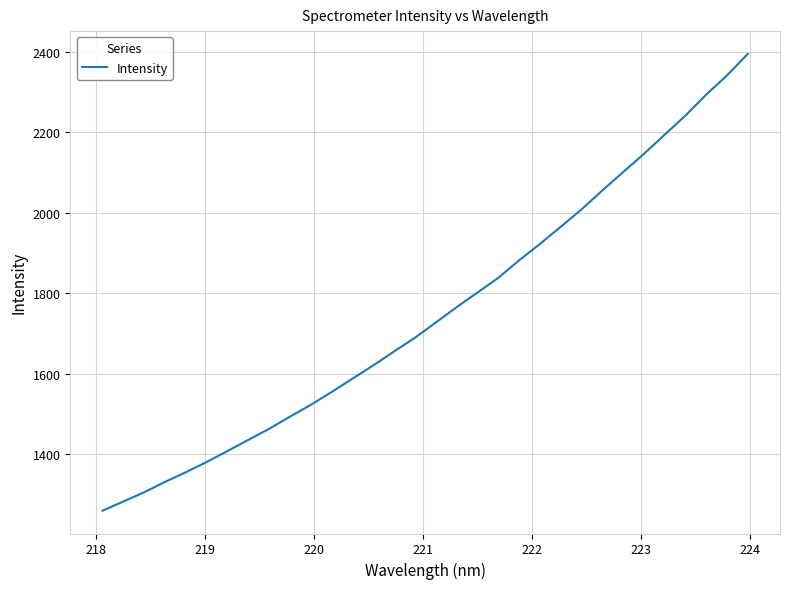

Does the chart display data point markers on the line(s)?

No